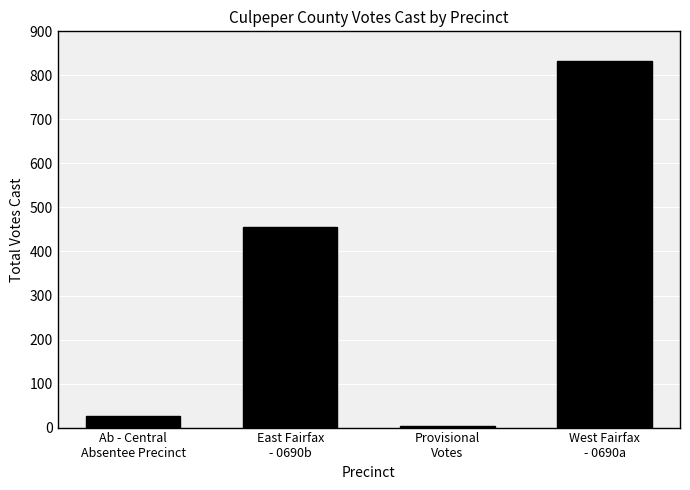

What is the difference between the values at East Fairfax
- 0690b and Provisional
Votes?

453